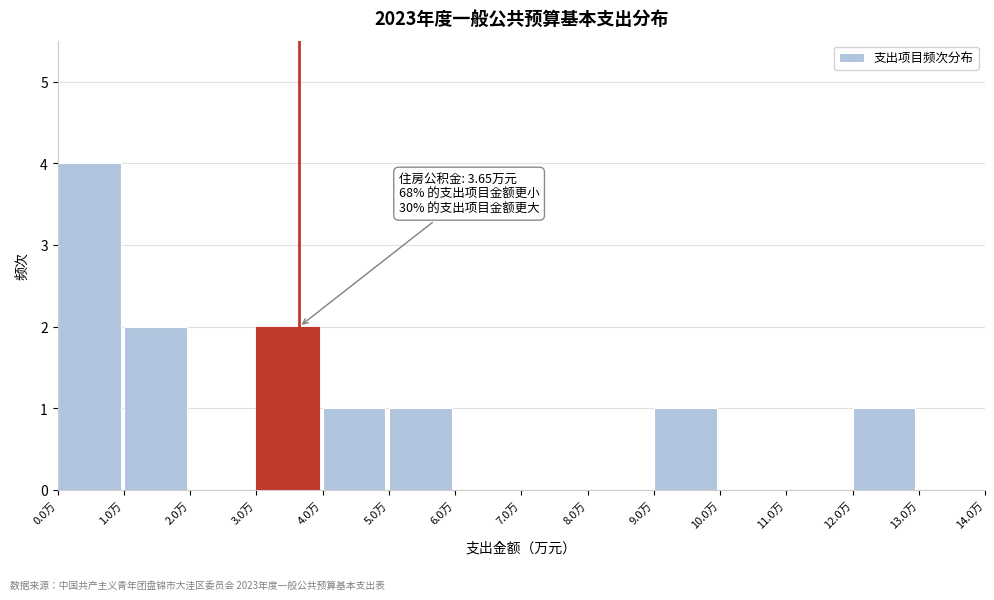

Over which range of the x-axis is the bar tallest?

0 to 1